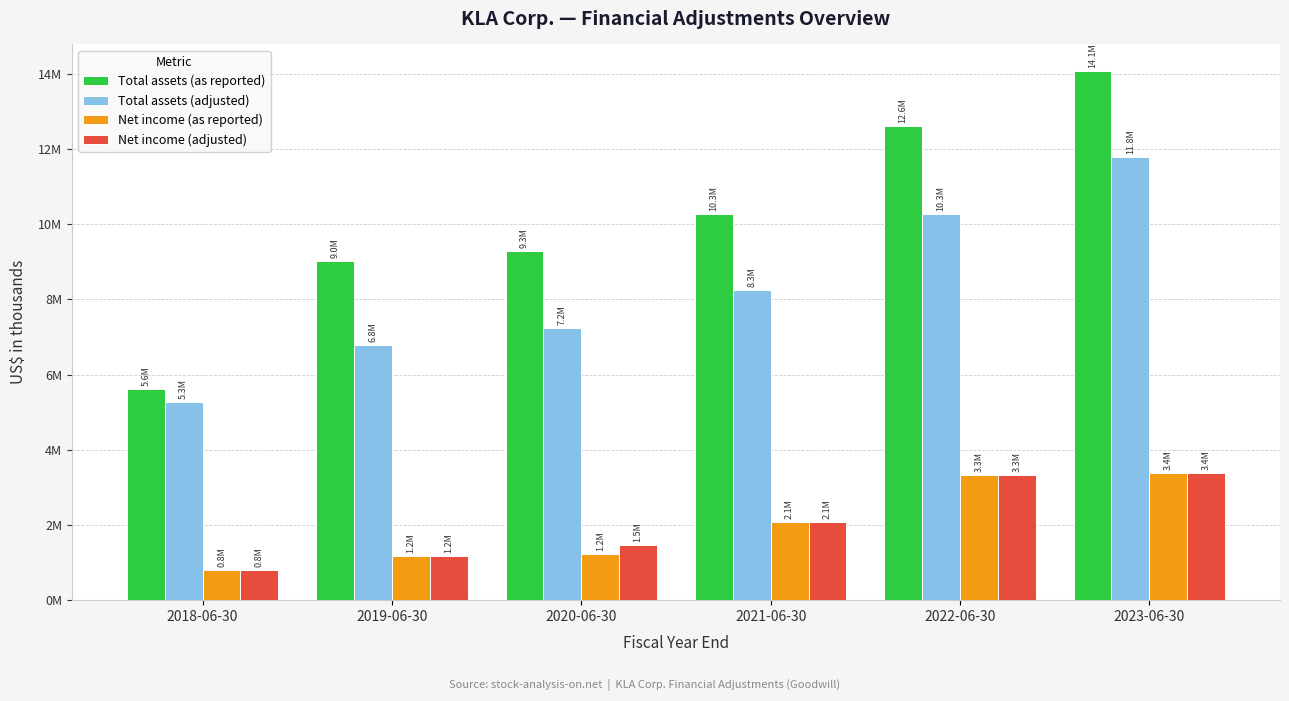

What is the difference between the highest and lowest values at 2018-06-30?

4817091